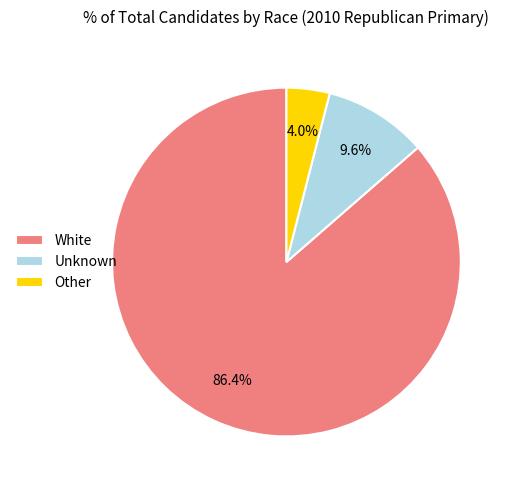

Which slice is the smallest?

Other